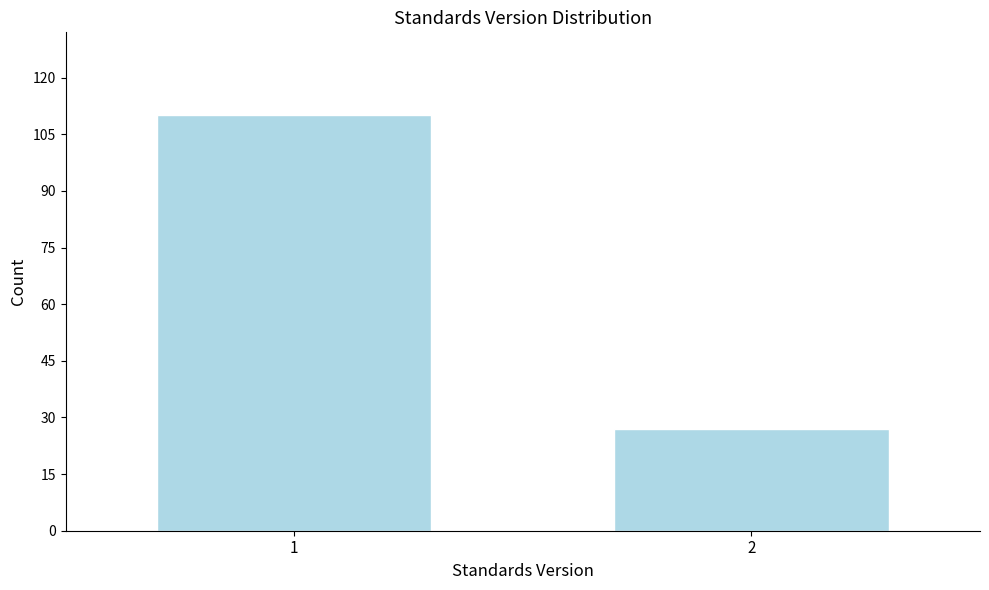

Reading left to right, what are all the values shown in this chart?

1=110	2=27